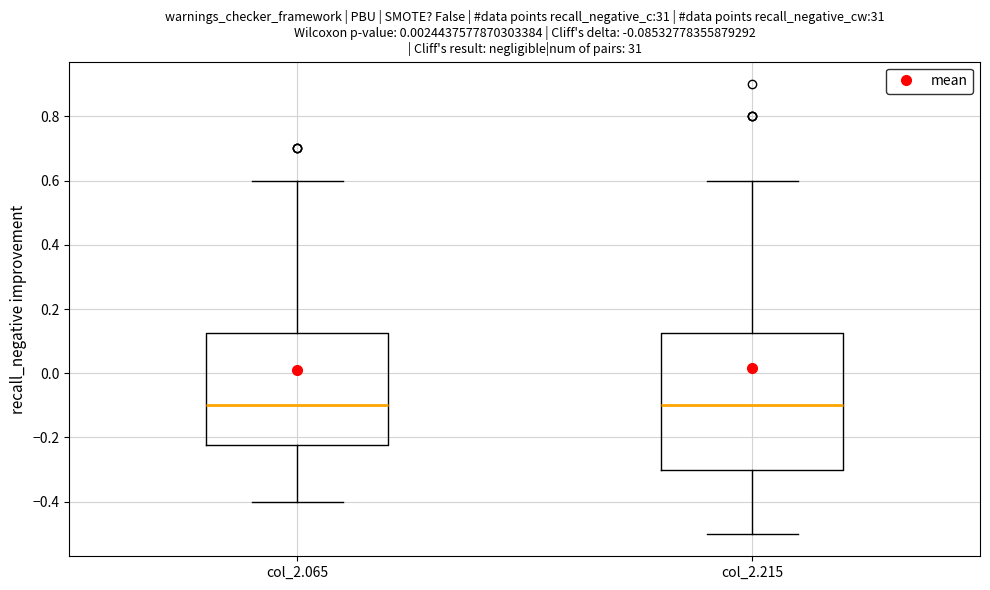

Which box is the tallest, from its lower edge to its upper edge?

col_2.215